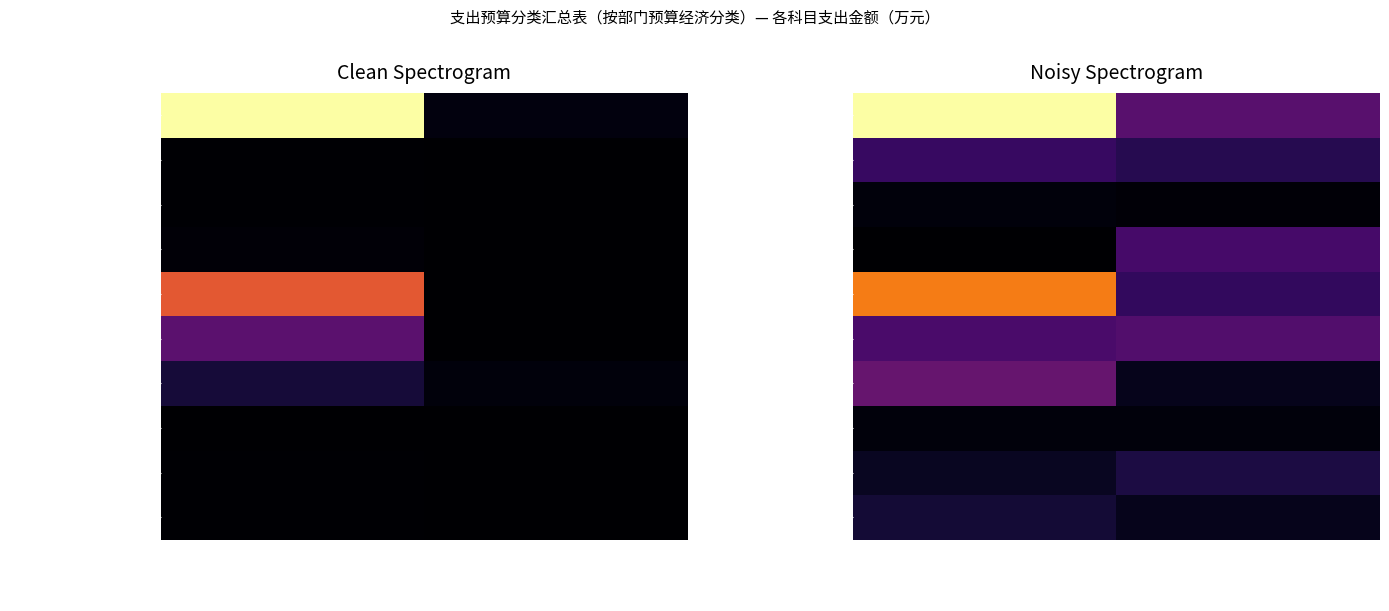

What is the maximum value for 退役军人管理事务(20828)?

799.9